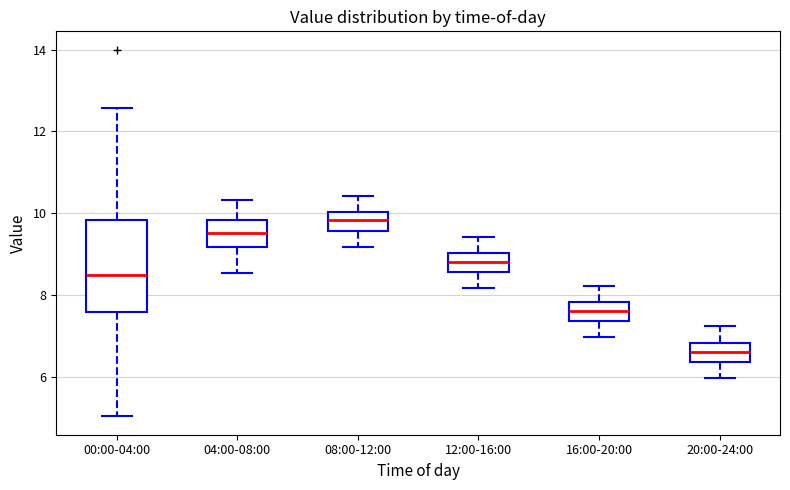

Where is the upper edge of the box for 00:00-04:00 on the y-axis? The values are not printed on the chart, so give them approximately, as read against the axis.

9.8